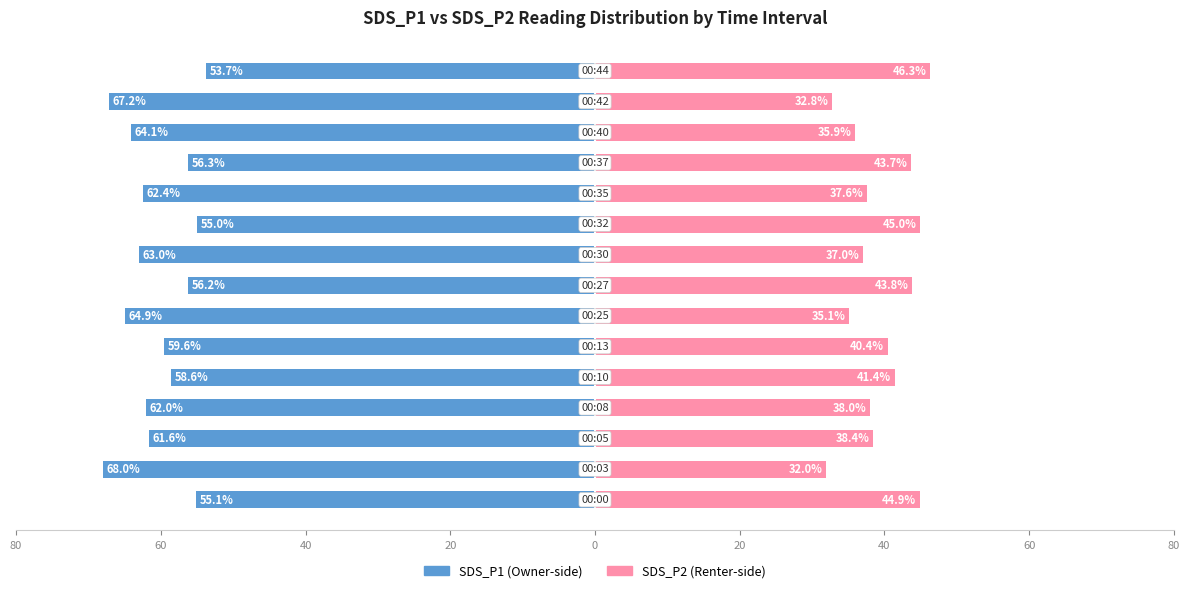

Reading left to right, what are all the values shown in this chart?

SDS_P1: -55.1	-68.0	-61.6	-62.0	-58.6	-59.6	-64.9	-56.2	-63.0	-55.0	-62.4	-56.3	-64.1	-67.2	-53.7
SDS_P2: 44.9	32.0	38.4	38.0	41.4	40.4	35.1	43.8	37.0	45.0	37.6	43.7	35.9	32.8	46.3